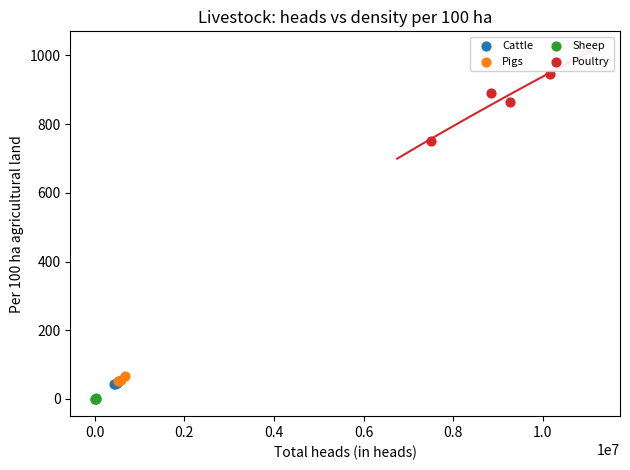

Which series has the largest Y range (max minus min)?

Poultry